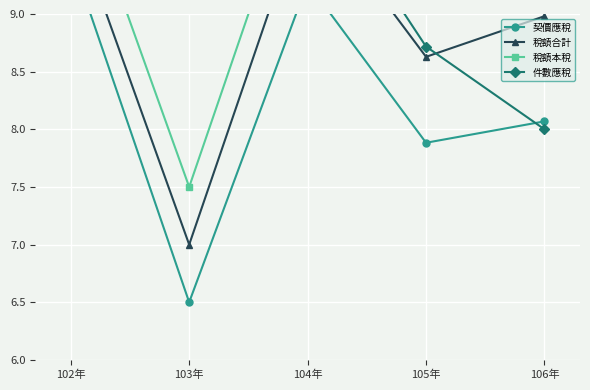

Between 102年 and 104年, which is larger?

102年